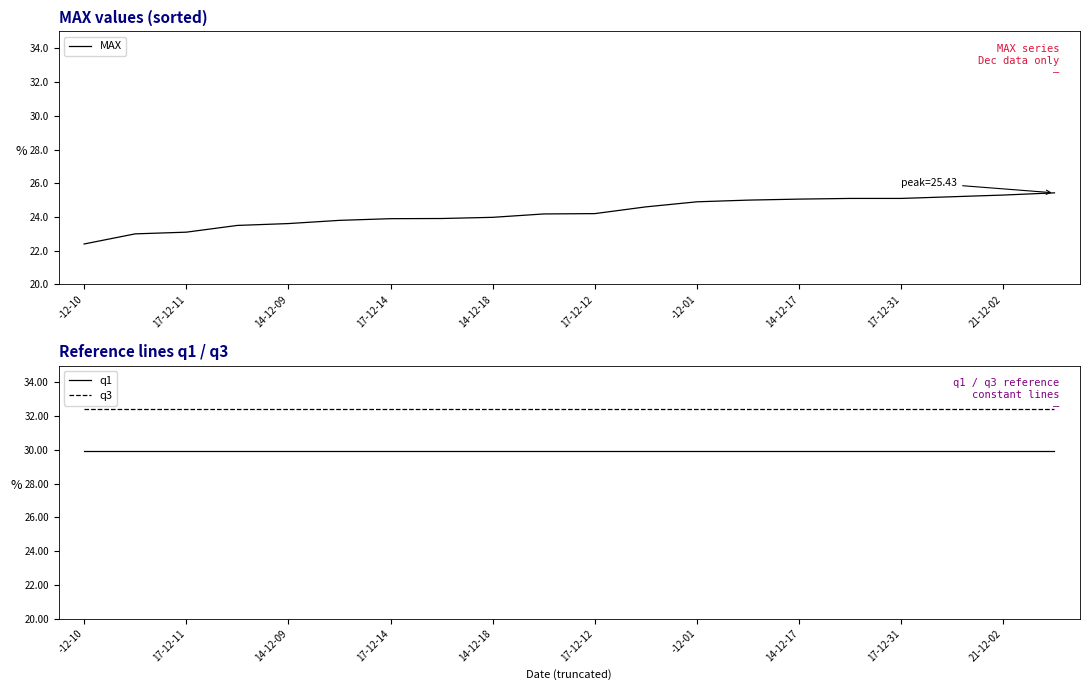

The q1 series shows 29.9 at 17-12-31. True or false?

True